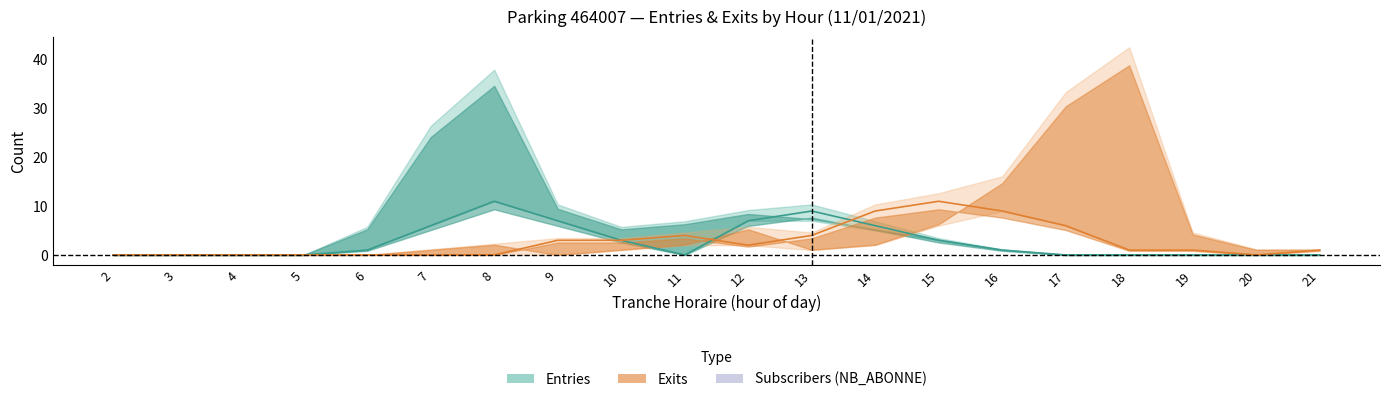

What is the difference between the maximum and minimum values in the SORTIES NB_HORAIRE series?

11